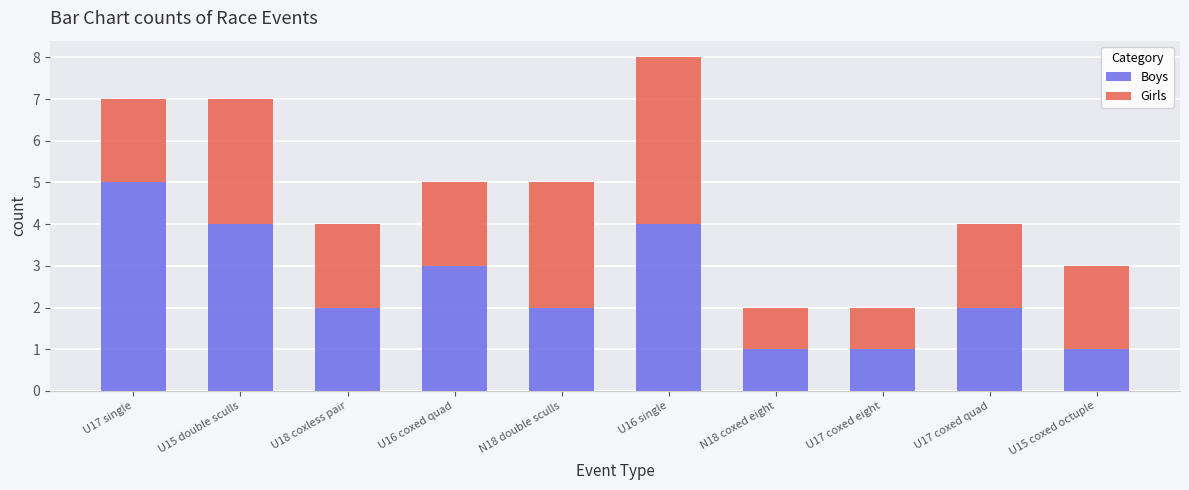

What is the difference between the maximum and minimum values in the Boys series?

4